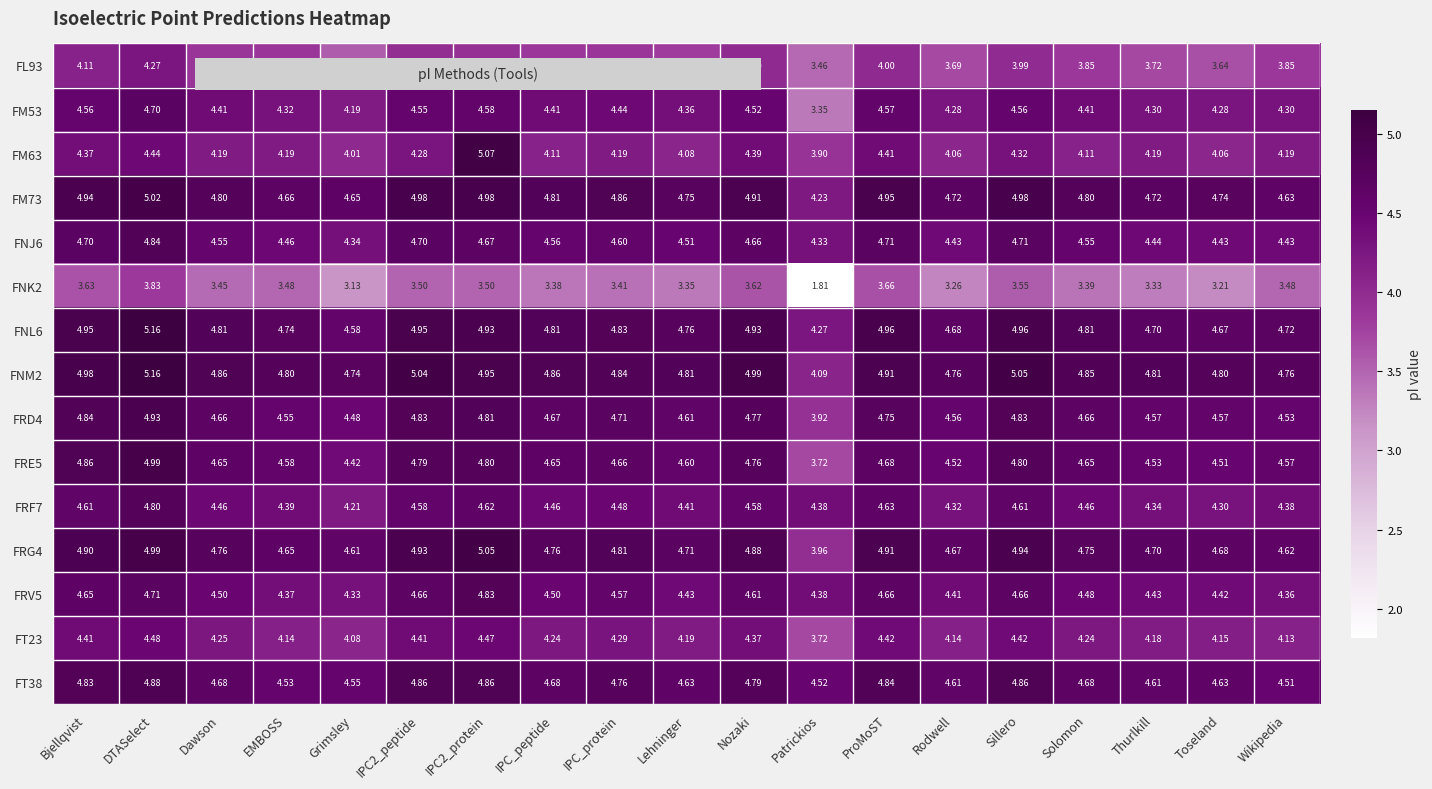

Is the value of FNK2 at IPC_peptide greater than the value of FRG4 at IPC2_protein?

No